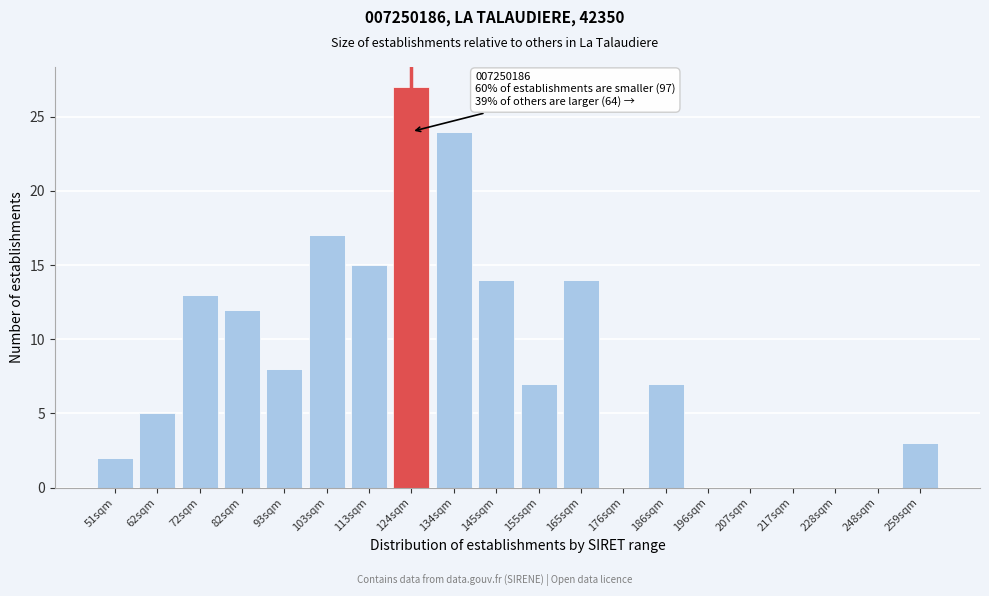

Reading left to right, transcribe all the data shown in this chart.

51sqm=2	62sqm=5	72sqm=13	82sqm=12	93sqm=8	103sqm=17	113sqm=15	124sqm=27	134sqm=24	145sqm=14	155sqm=7	165sqm=14	176sqm=0	186sqm=7	196sqm=0	207sqm=0	217sqm=0	228sqm=0	248sqm=0	259sqm=3